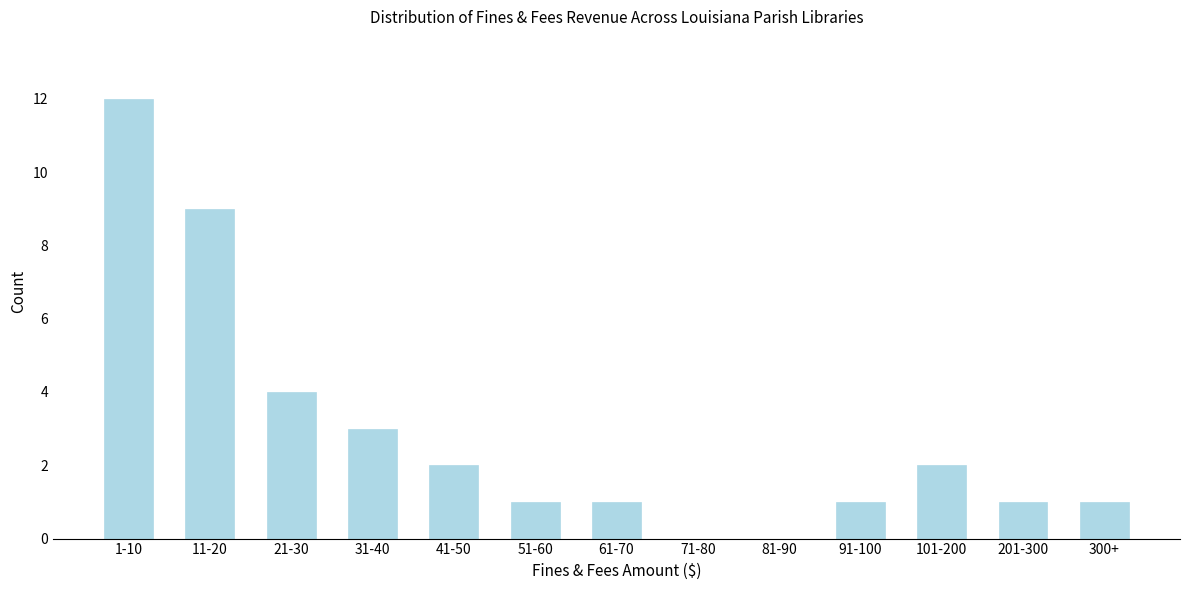

Reading right to left, transcribe all the data shown in this chart.

300+=1	201-300=1	101-200=2	91-100=1	81-90=0	71-80=0	61-70=1	51-60=1	41-50=2	31-40=3	21-30=4	11-20=9	1-10=12